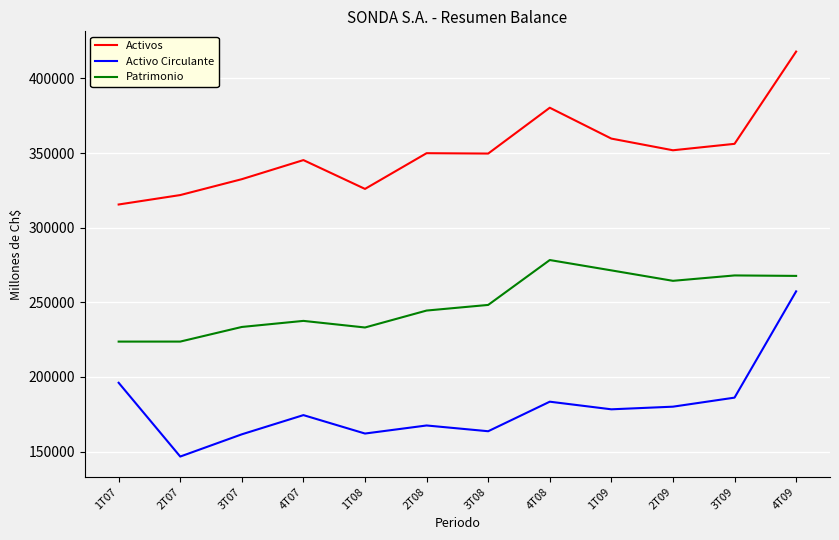

What is the approximate value of Activo Circulante at 4T07?

174465.4